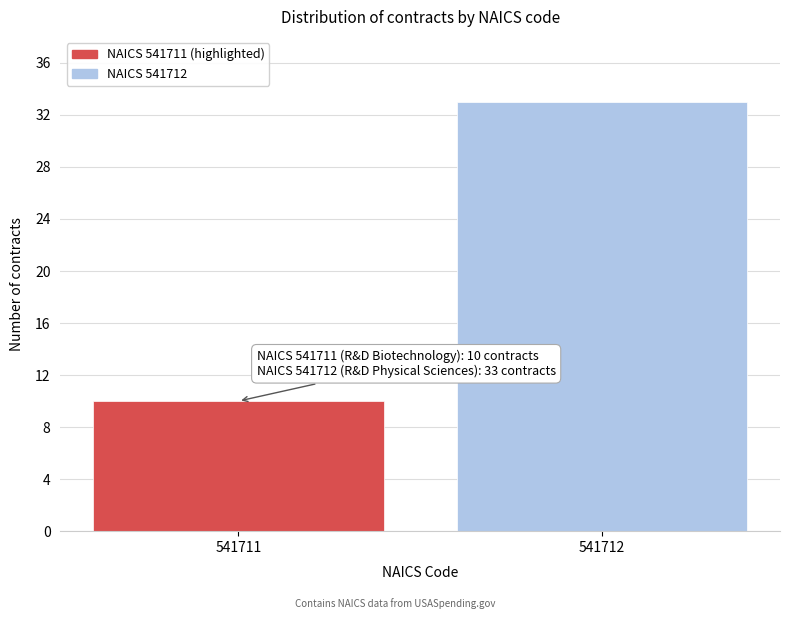

Reading left to right, transcribe all the data shown in this chart.

541711=10	541712=33